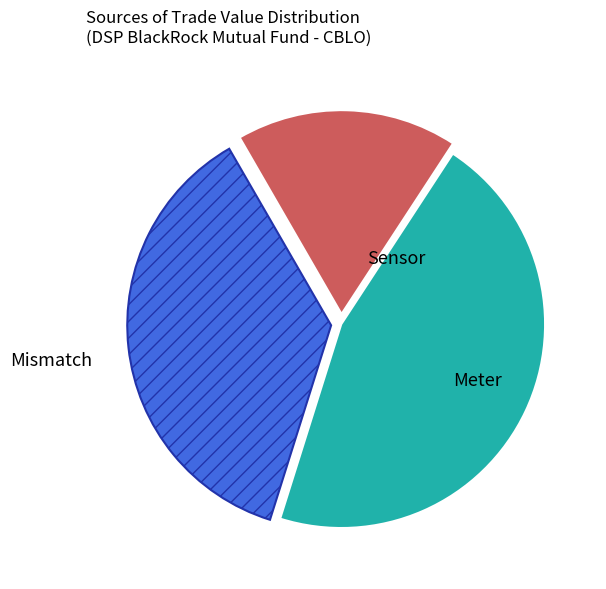

Is there any slice that represents more than half of the pie?

No